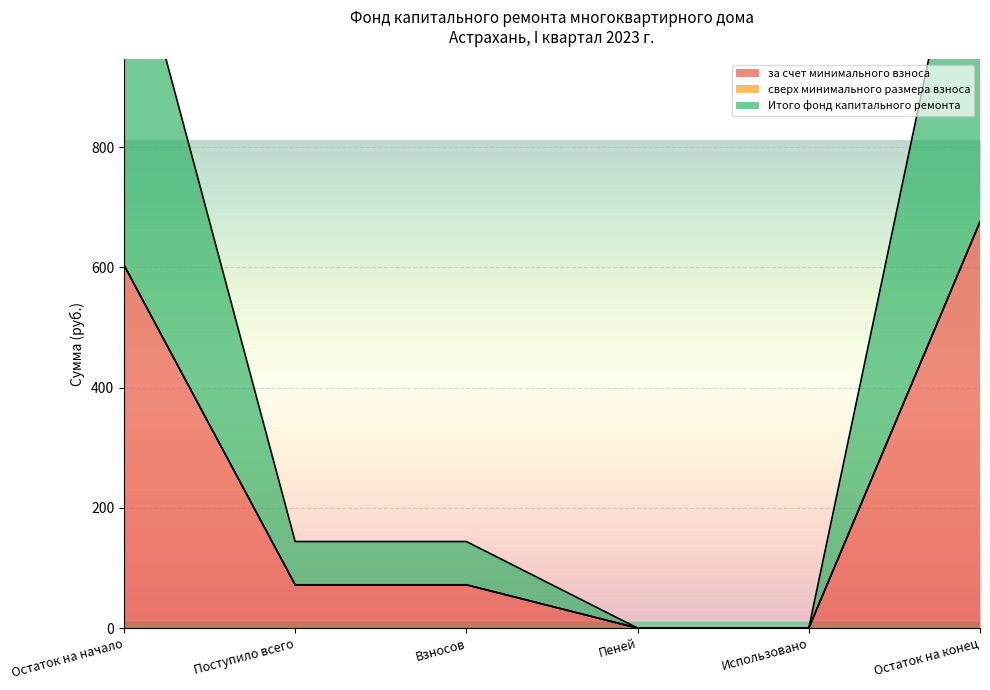

Is it true that за счет минимального взноса equals 603.9 at Остаток на начало?

True